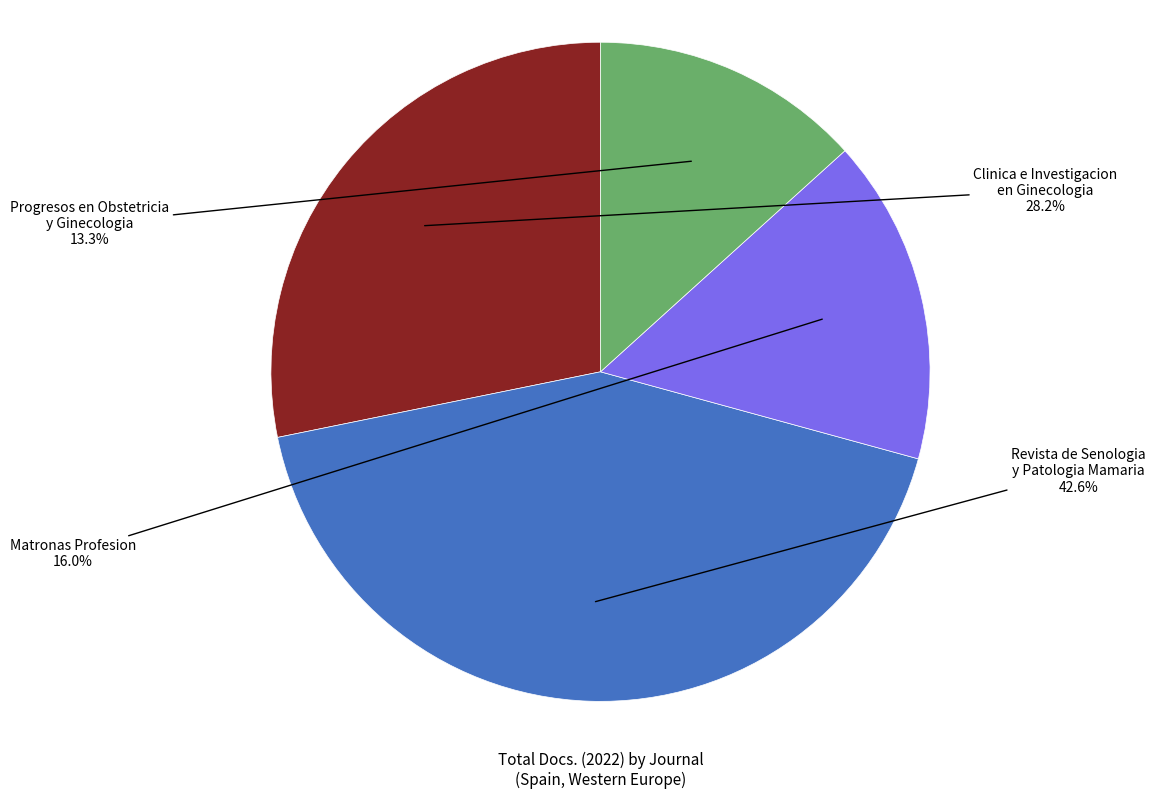

Does any single category account for the majority?

No